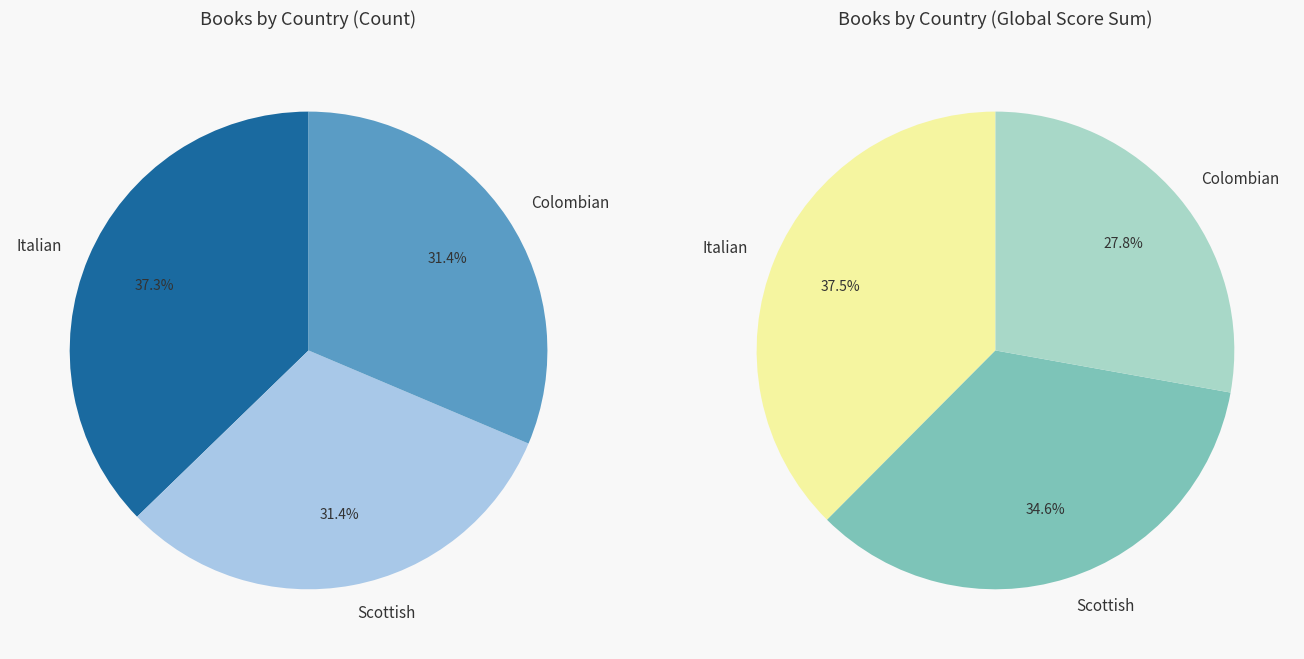

Which slice is the largest?

Italian